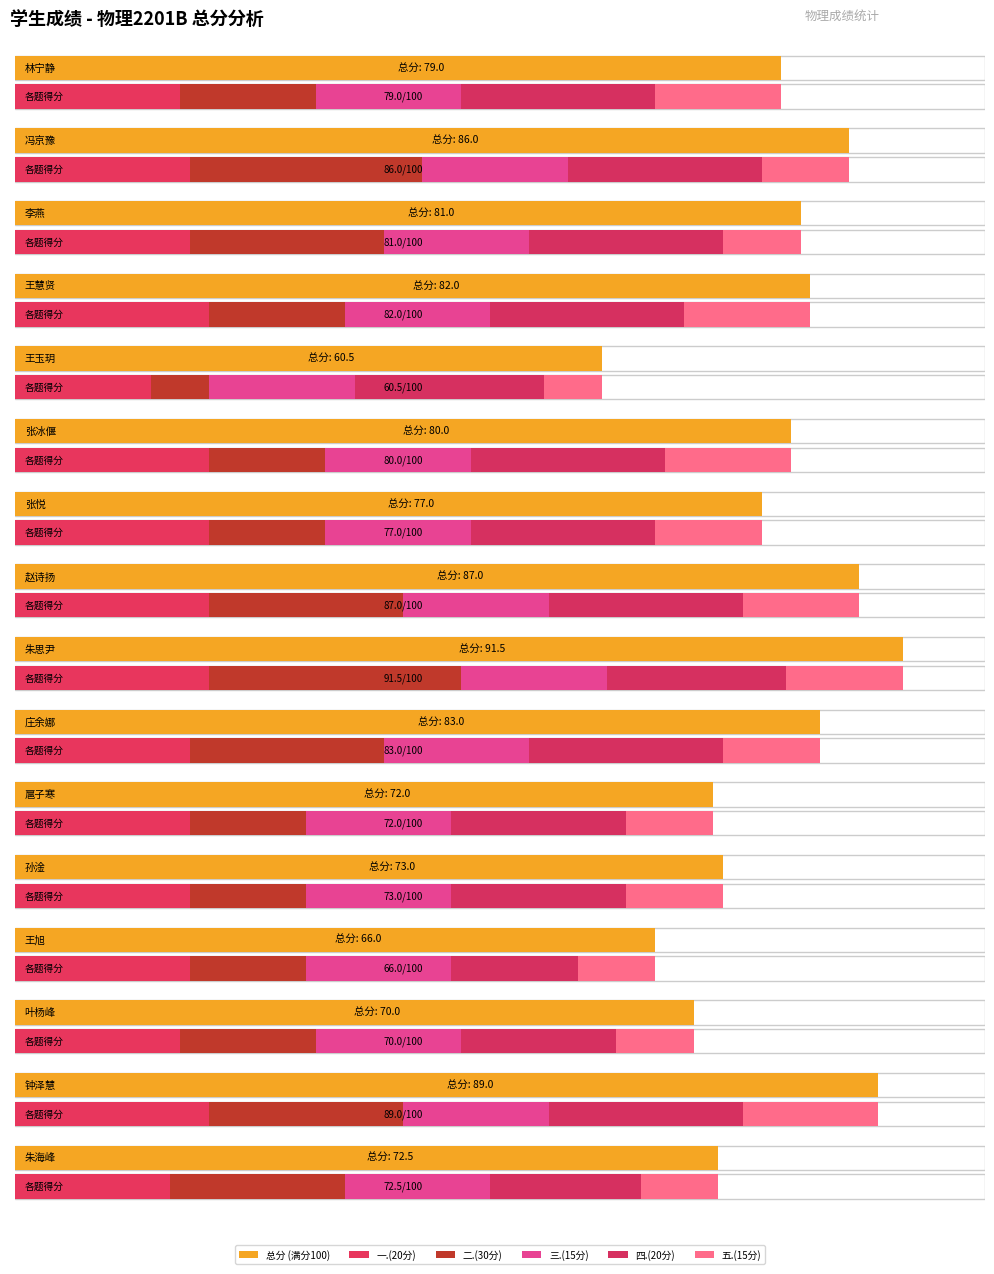

What position from the right is 冯京豫?

15